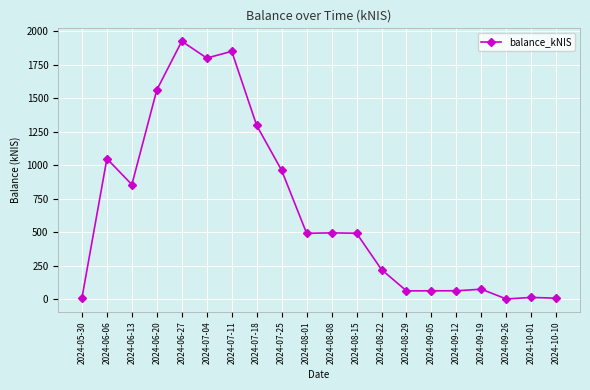

What is the label of the 11th point from the left?

2024-08-08